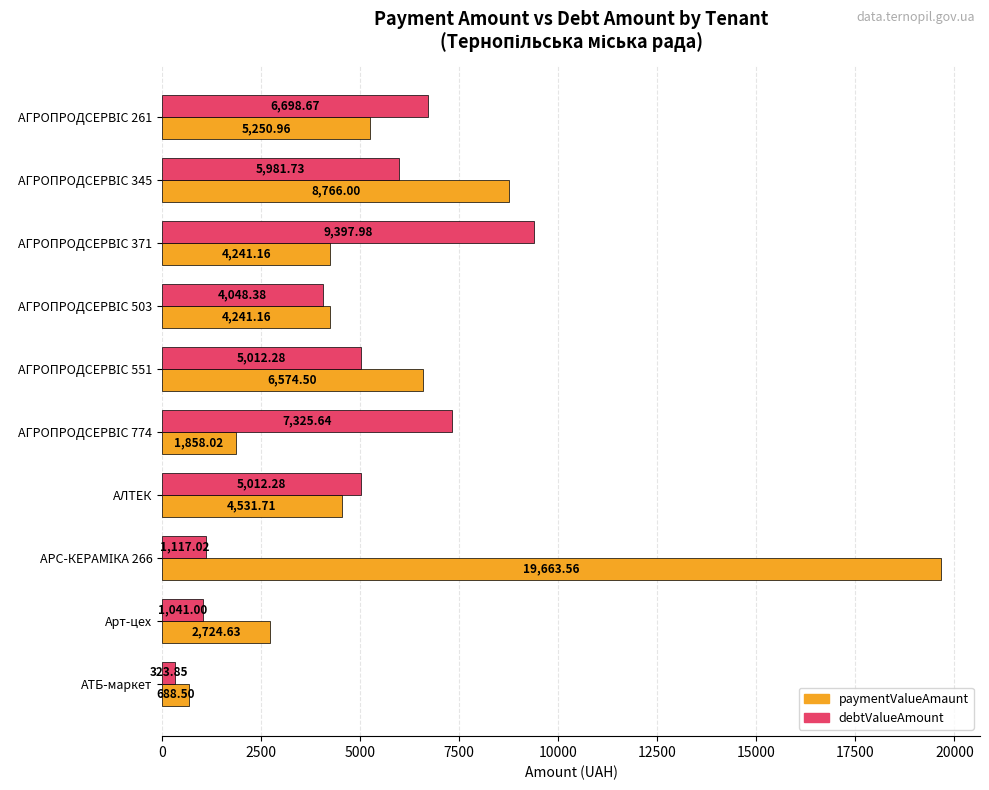

Which label corresponds to the smallest value in the chart?

АТБ-маркет